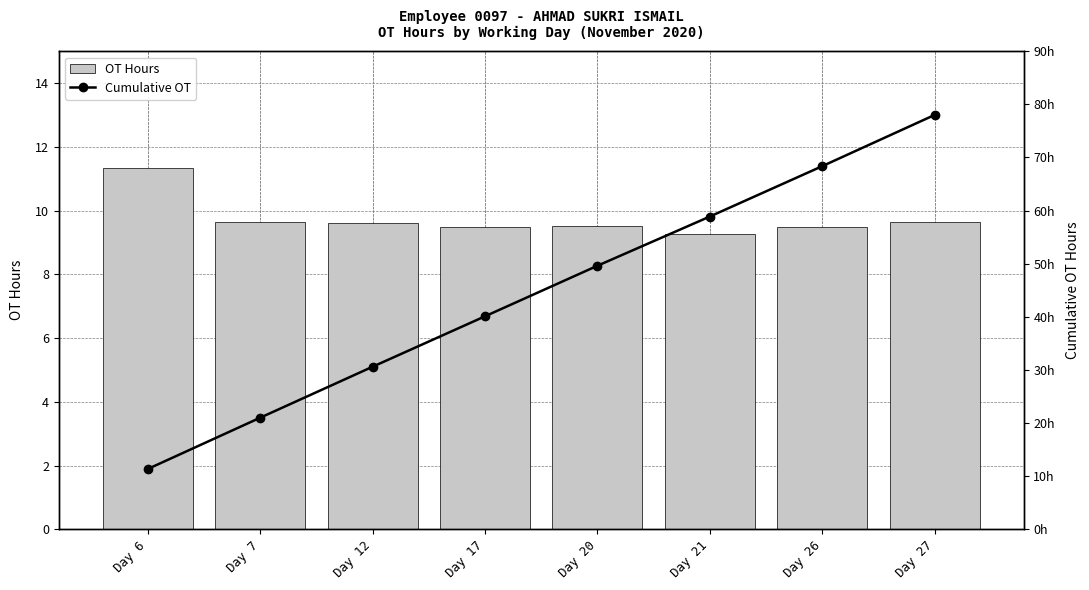

What value does the Cumulative OT series have at Day 20?

49.6